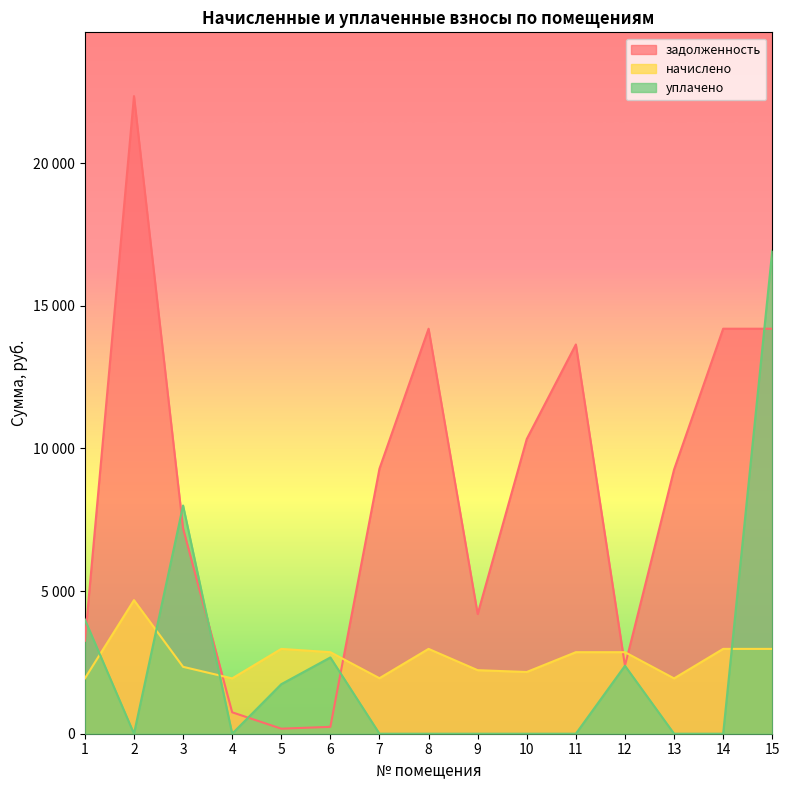

What is the value of the задолженность point at the 4th from the left?

750.6